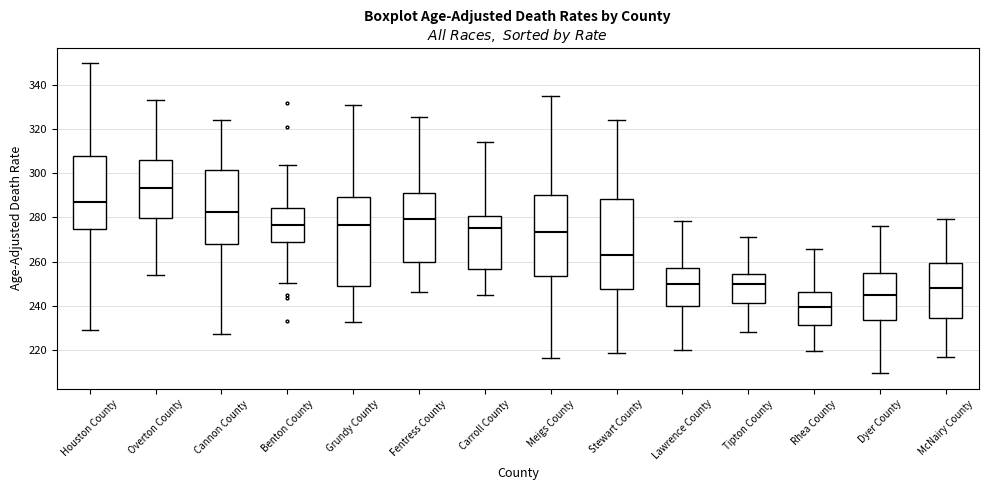

Reading left to right, transcribe this box plot: for each box, give where its median line is, the range the box spans, and where its two whiskers end, as read against the y-axis. The values are not printed on the chart, so give them approximately, as read against the axis.

Houston County: median 288, box 274 to 308, whiskers 230 to 350
Overton County: median 294, box 280 to 306, whiskers 254 to 334
Cannon County: median 282, box 268 to 302, whiskers 228 to 324
Benton County: median 276, box 268 to 284, whiskers 250 to 304
Grundy County: median 276, box 248 to 288, whiskers 232 to 330
Fentress County: median 280, box 260 to 290, whiskers 246 to 326
Carroll County: median 276, box 256 to 280, whiskers 244 to 314
Meigs County: median 274, box 254 to 290, whiskers 216 to 334
Stewart County: median 262, box 248 to 288, whiskers 218 to 324
Lawrence County: median 250, box 240 to 258, whiskers 220 to 278
Tipton County: median 250, box 242 to 254, whiskers 228 to 272
Rhea County: median 240, box 232 to 246, whiskers 220 to 266
Dyer County: median 244, box 234 to 254, whiskers 210 to 276
McNairy County: median 248, box 234 to 260, whiskers 216 to 280